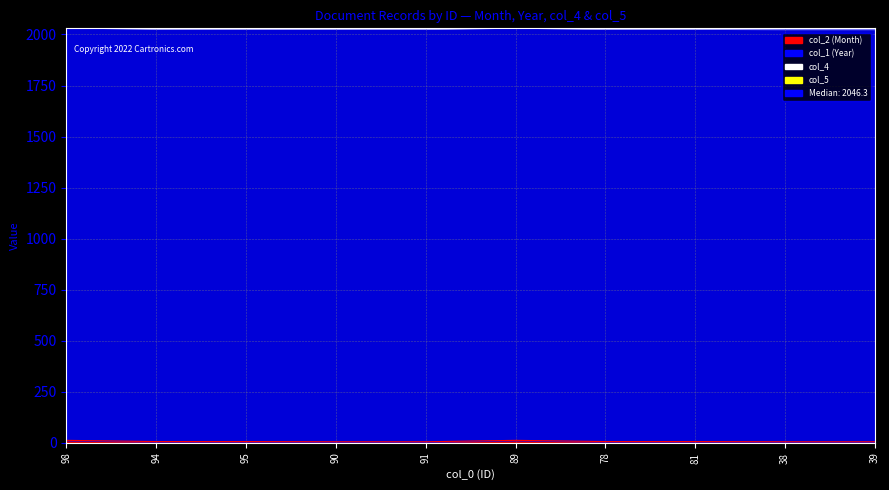

What is the difference between the maximum and second lowest values in the col_2 (Month) series?

7